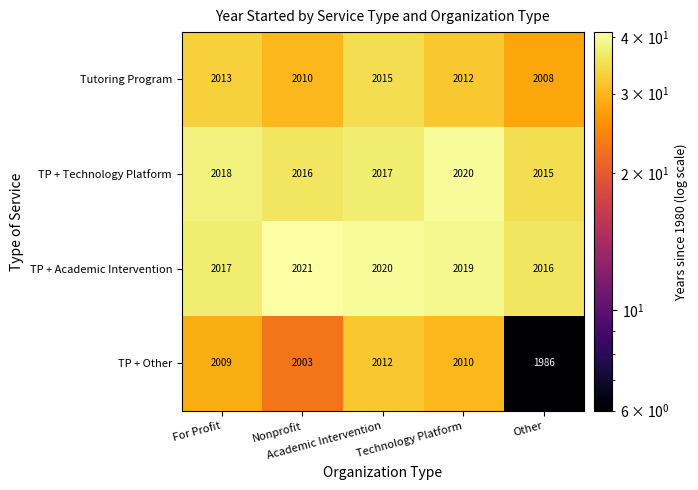

Rank the series at Academic Intervention from highest to lowest value.

TP + Academic Intervention, TP + Technology Platform, Tutoring Program, TP + Other